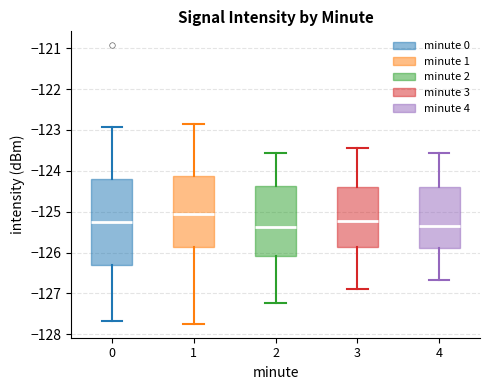

Where does the upper whisker of the box at x = 4 end on the y-axis? The values are not printed on the chart, so give them approximately, as read against the axis.

-123.6